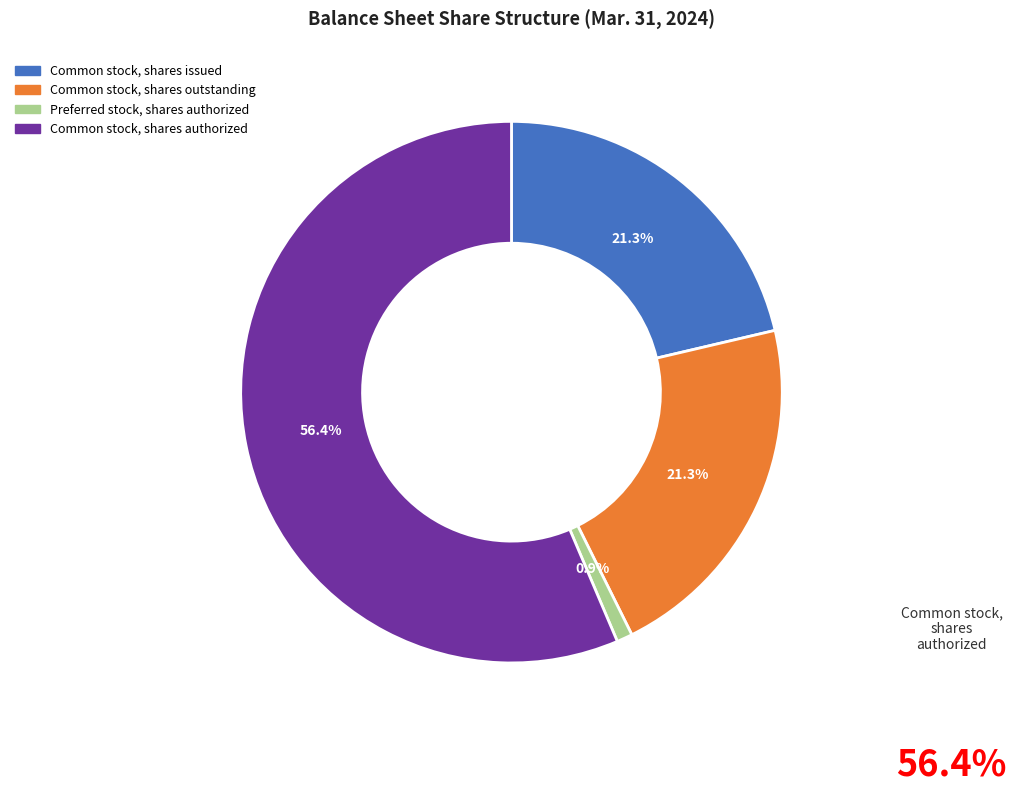

What percentage is NOT represented by Common stock, shares outstanding?

78.7%